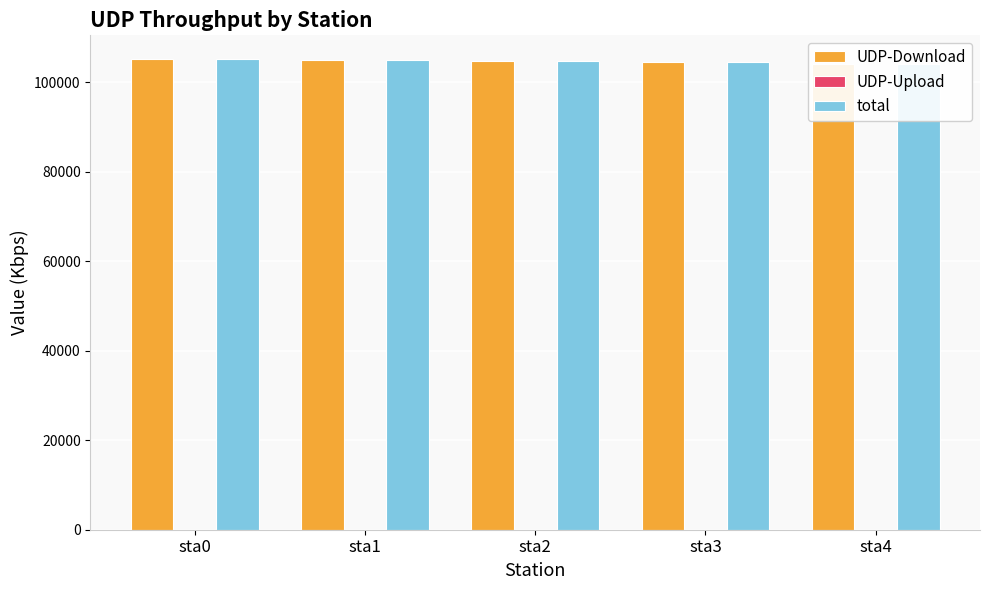

What is the total value across all series at sta3?

208921.0